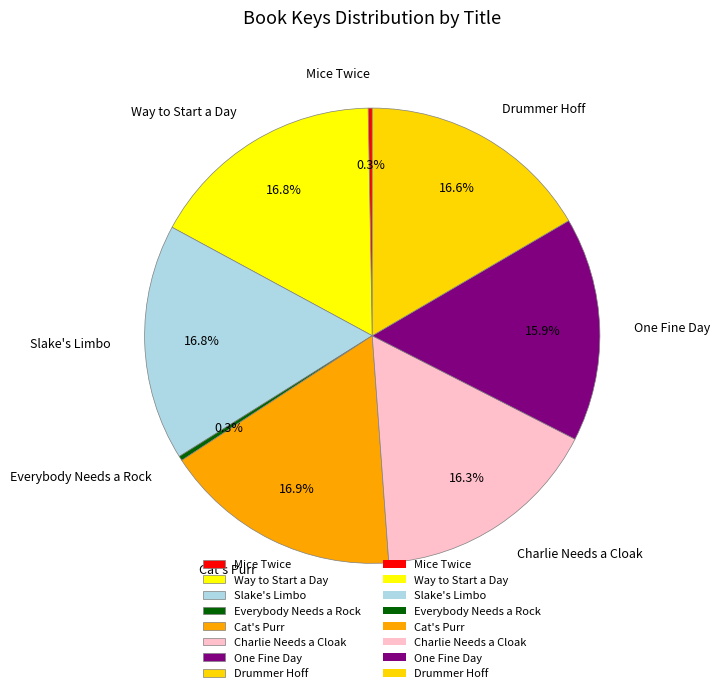

Count the number of slices in the pie.

8